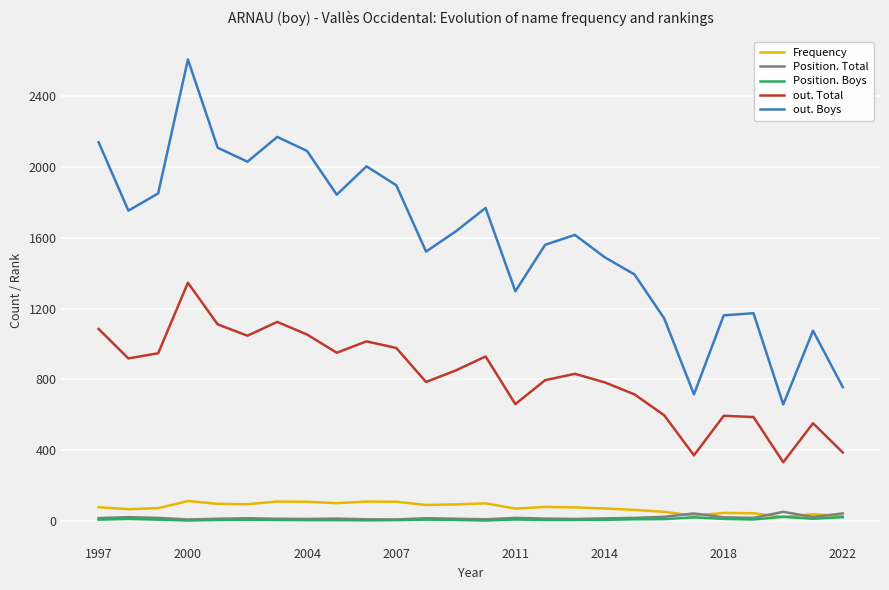

Which series has the largest range (max minus min)?

out. Boys